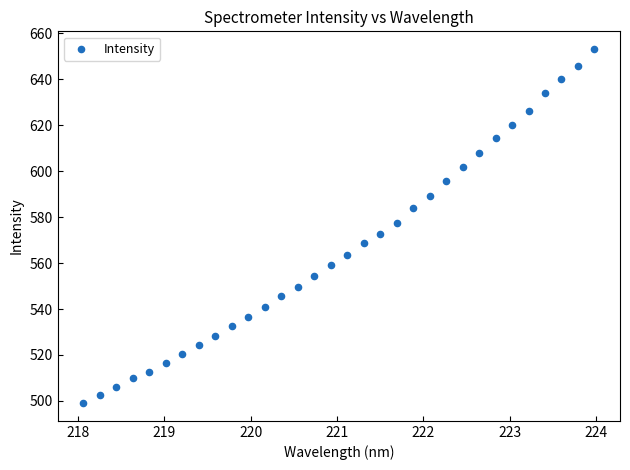

What is the range of X values (max minus min)?

5.9